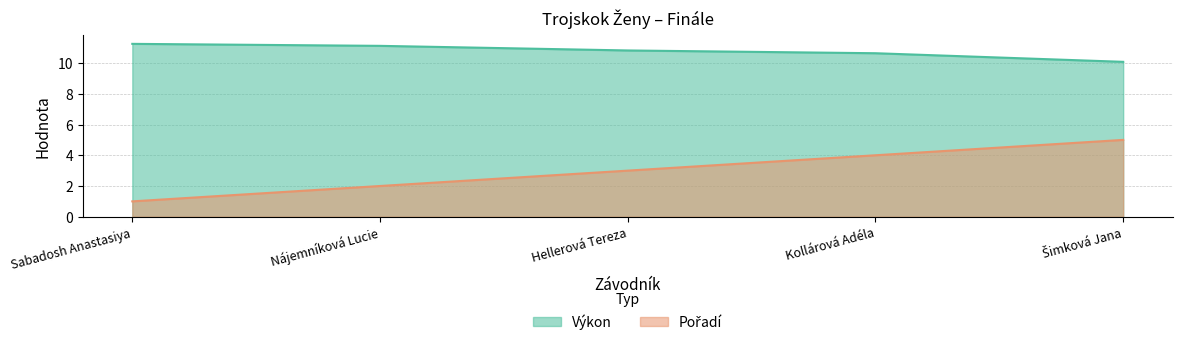

The Výkon series shows 10.8 at Hellerová Tereza. True or false?

True